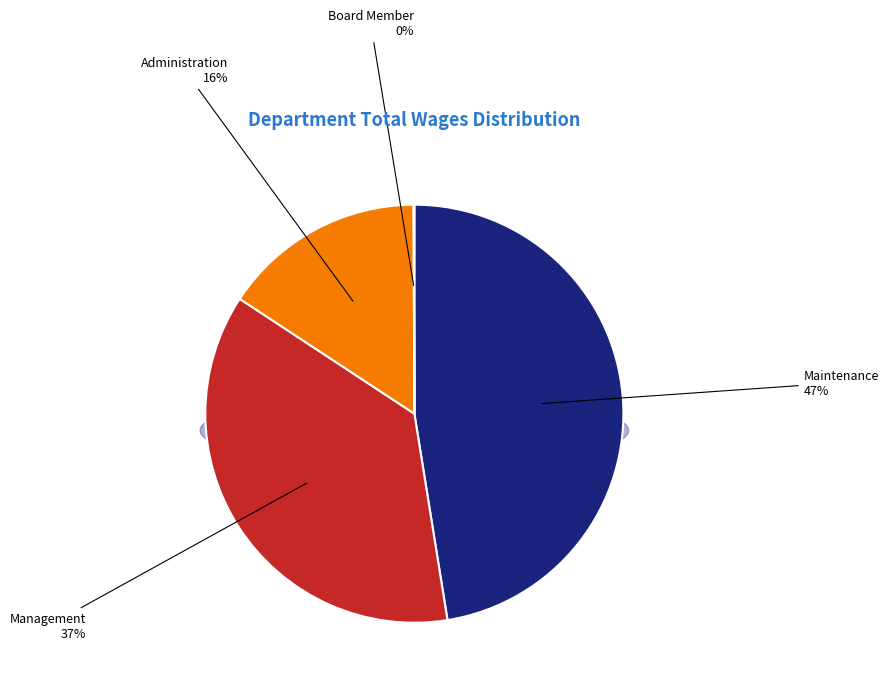

What portion of the pie excludes Administration?

84.3%